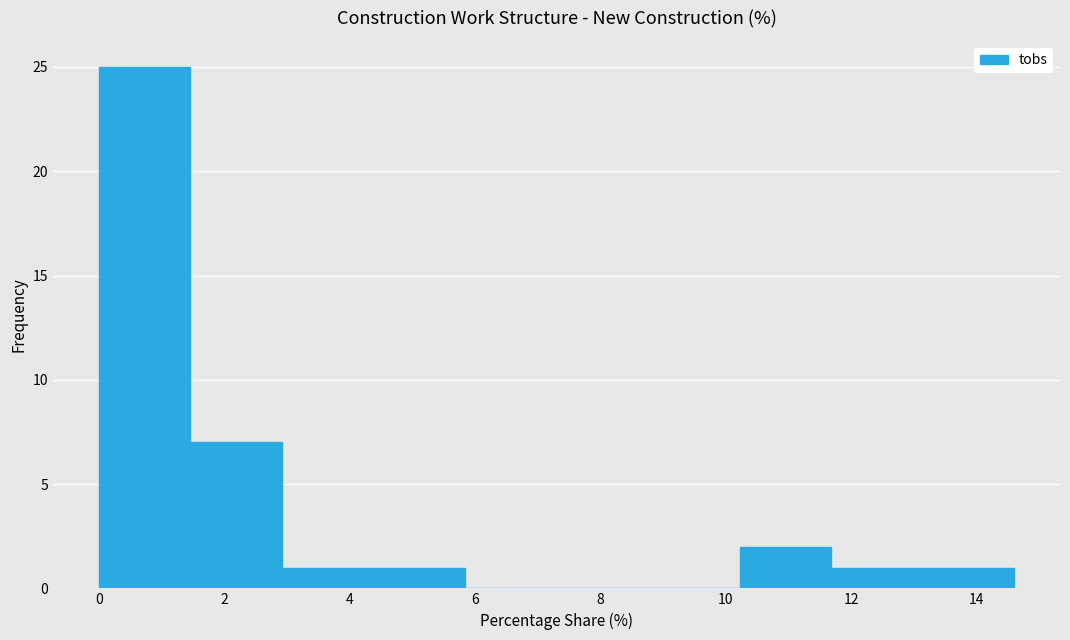

Which range on the x-axis has the tallest bar?

0.00 to 1.46